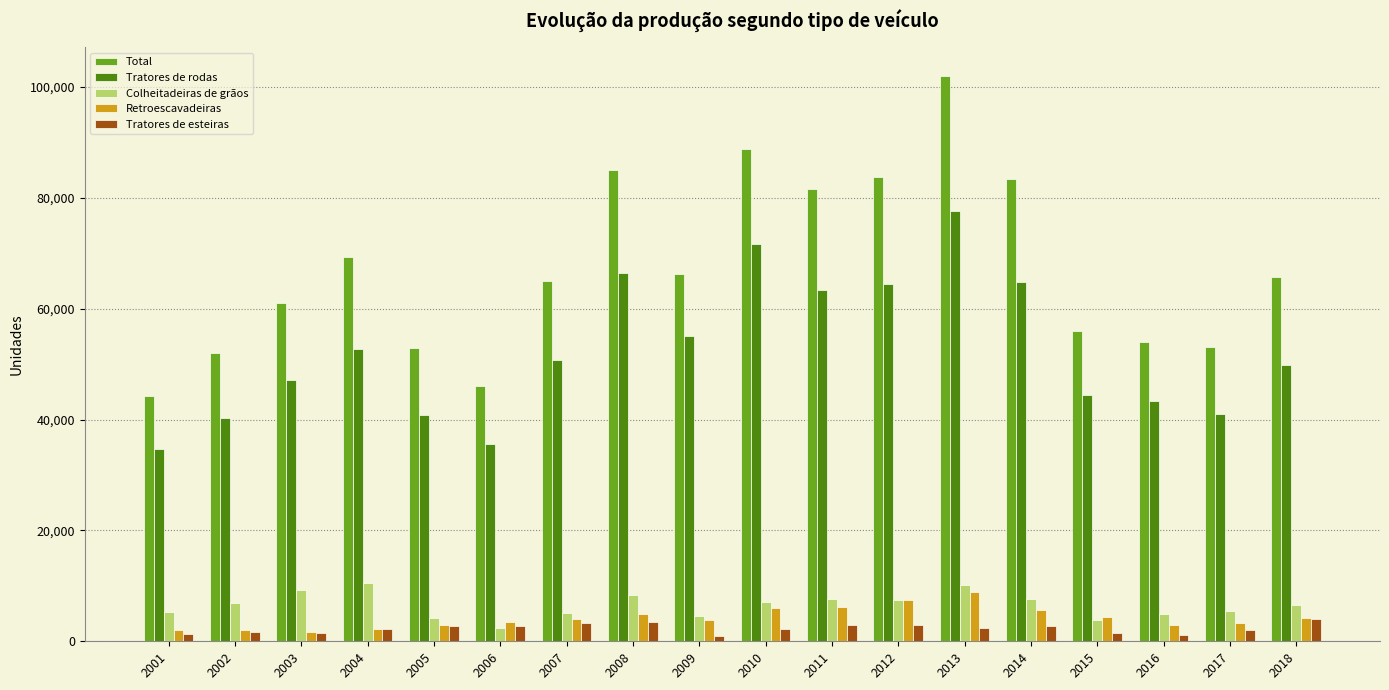

Which category has the highest value in the Retroescavadeiras series?

2013